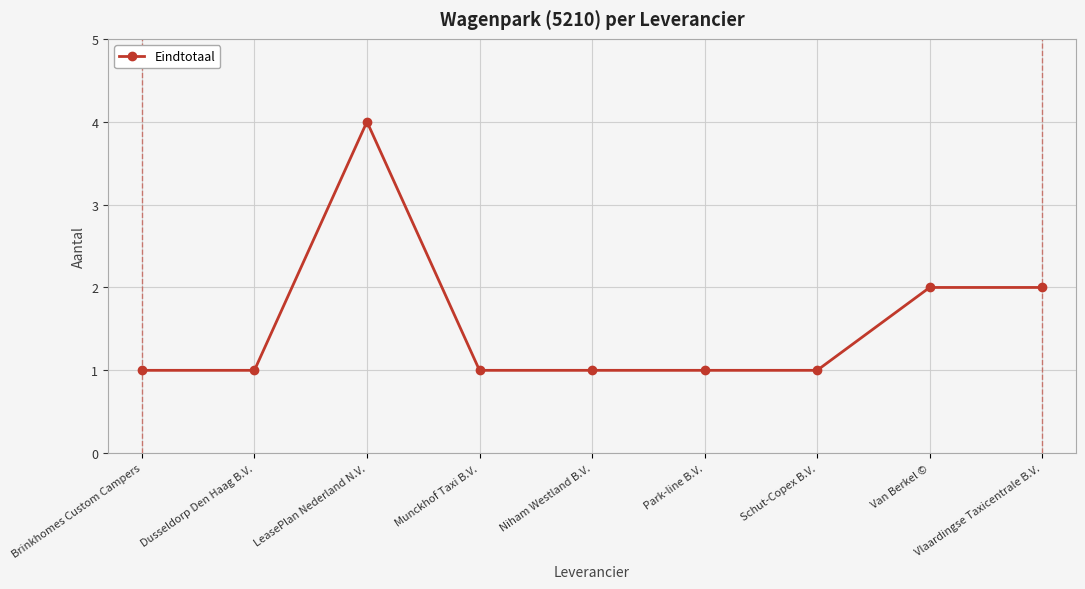

Does the chart display data point markers on the line(s)?

Yes